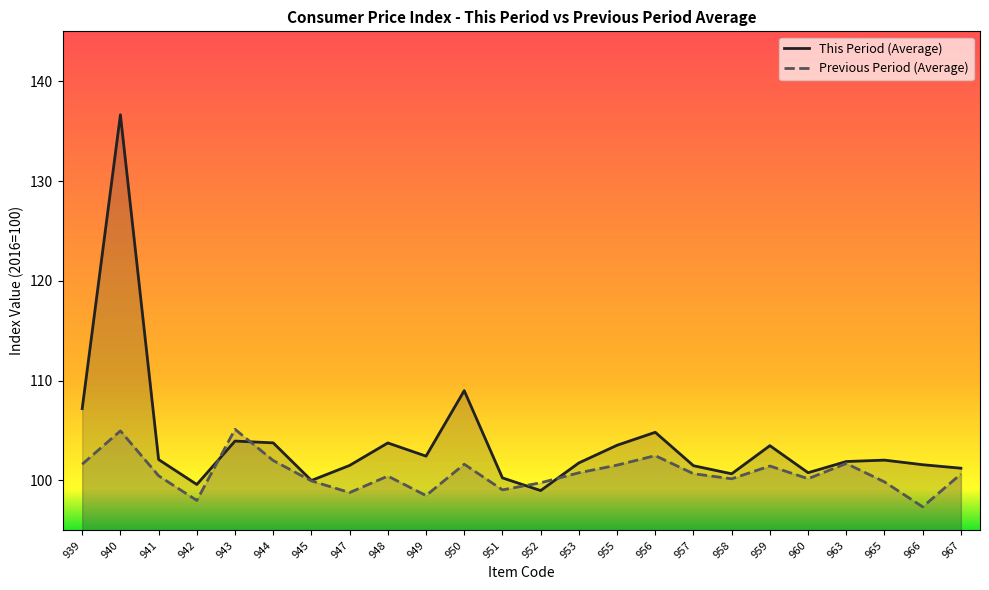

Rank the series by their average value, from lowest to highest.

Previous Period (Average), This Period (Average)